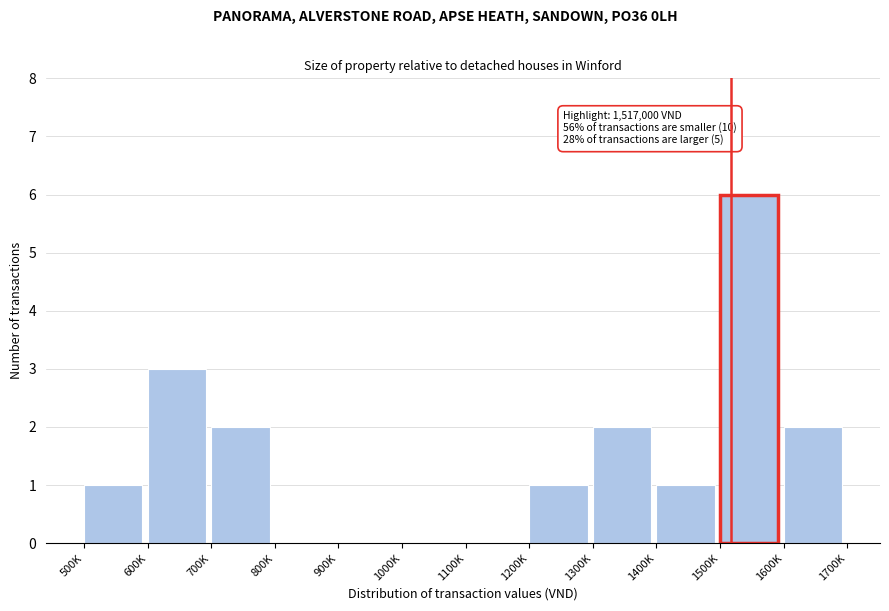

Reading right to left, extract all data points from this chart.

1600K=2	1500K=6	1400K=1	1300K=2	1200K=1	1100K=0	1000K=0	900K=0	800K=0	700K=2	600K=3	500K=1